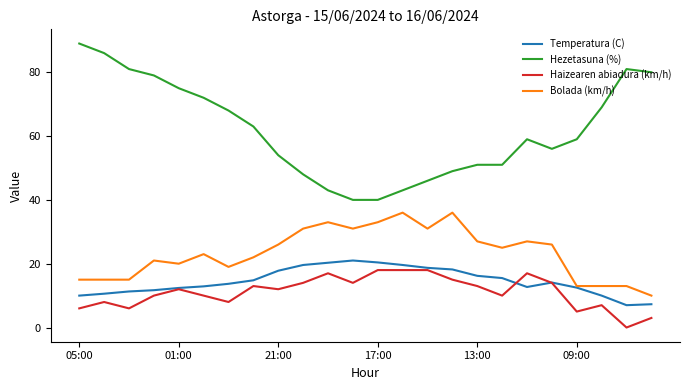

What is the maximum value for Temperatura (C)?

21.0